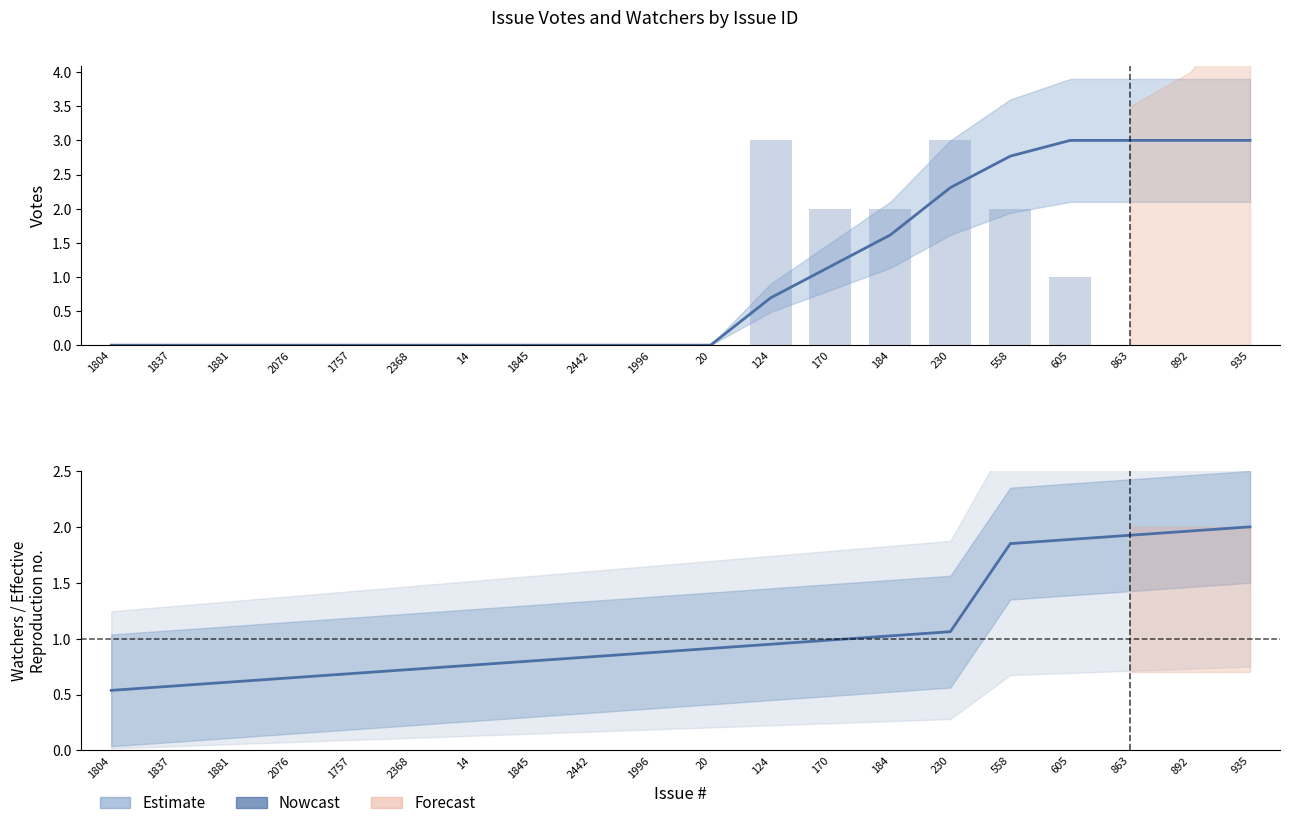

Rank the series at 14 from lowest to highest value.

Votes, Votes (bar), Watchers